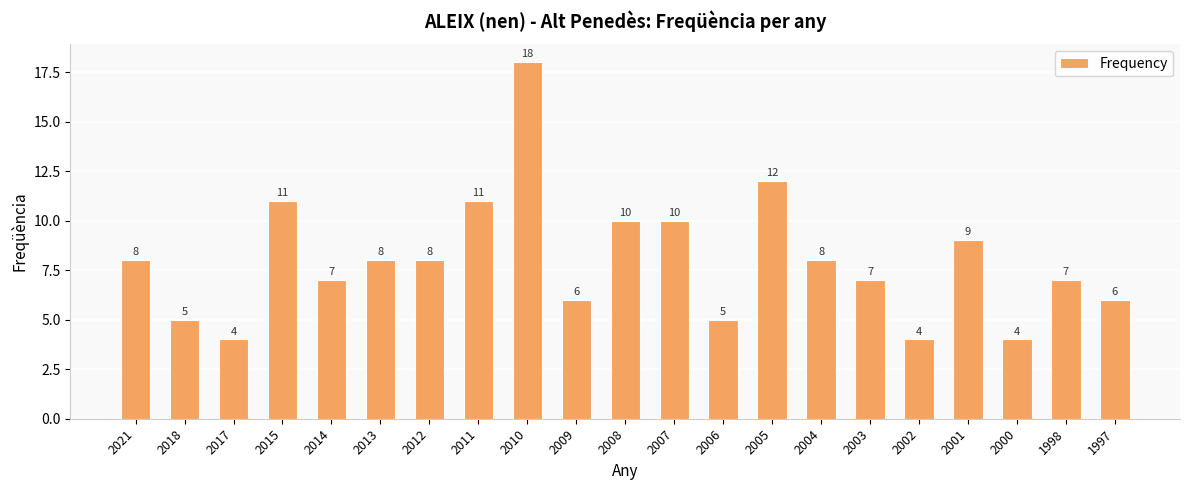

What is the approximate value at 2008, to the nearest 5?

10